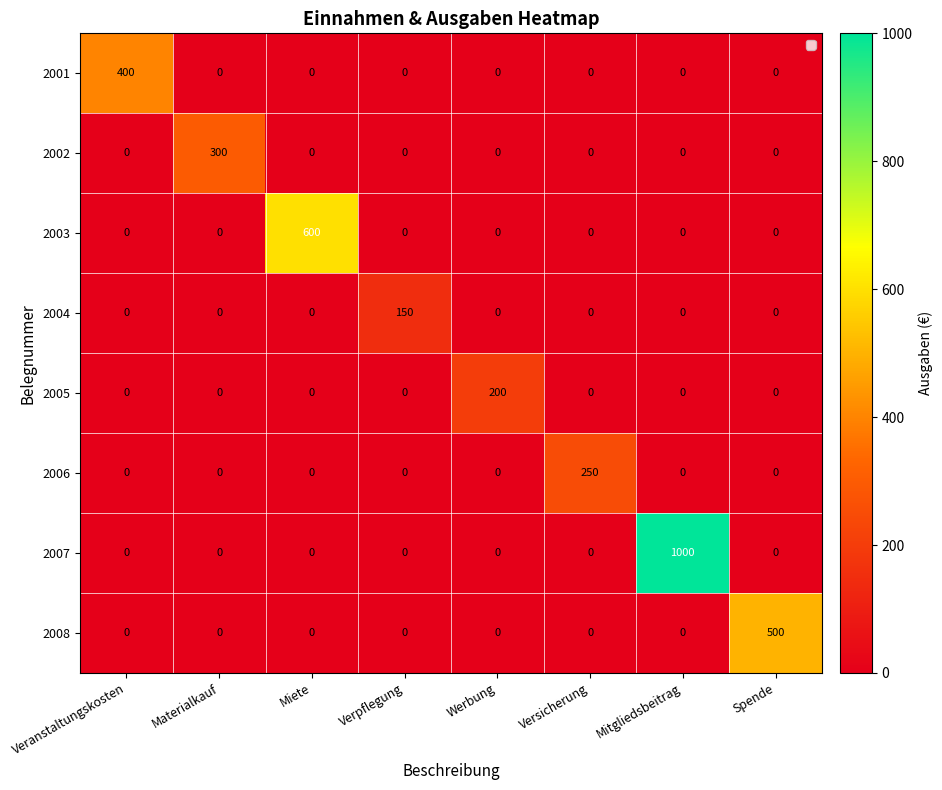

The 2007 series shows 1000 at Mitgliedsbeitrag. True or false?

True